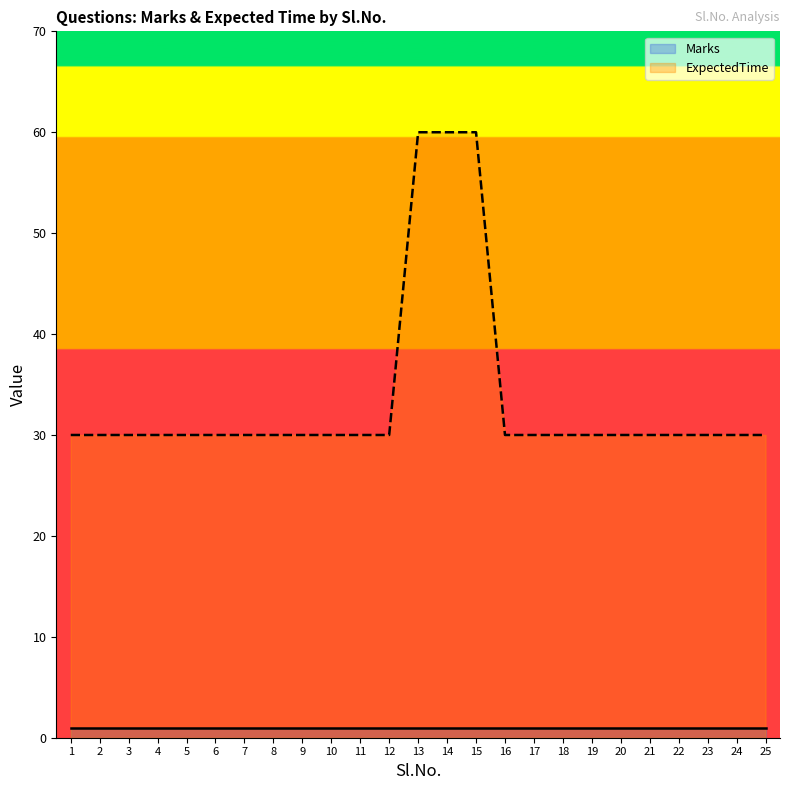

What is the average value of the ExpectedTime series?

34